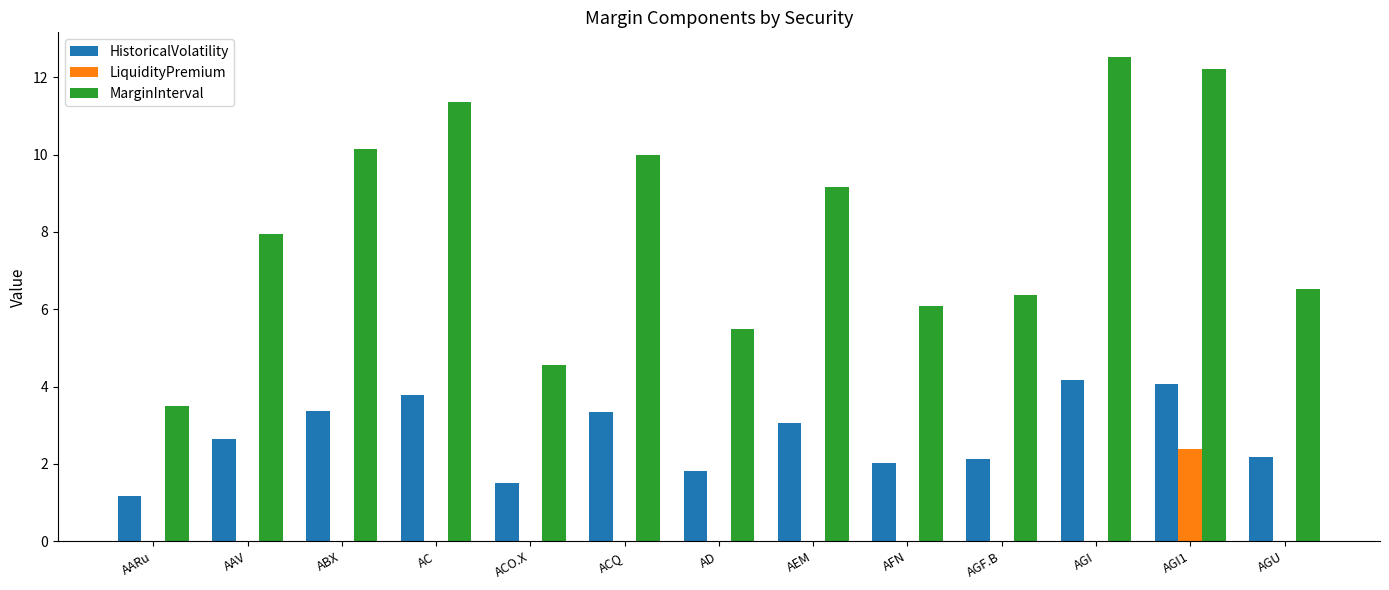

The value of MarginInterval at ACO.X is 4.6. True or false?

True